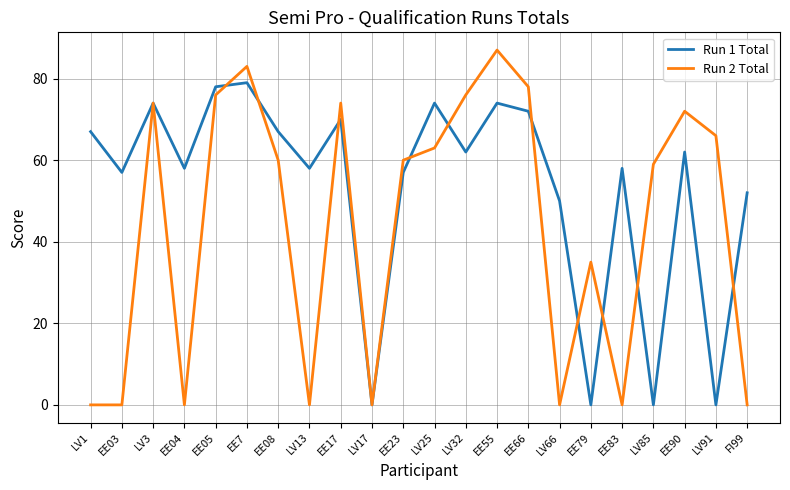

Which series has the largest total across all categories?

Run 1 Total